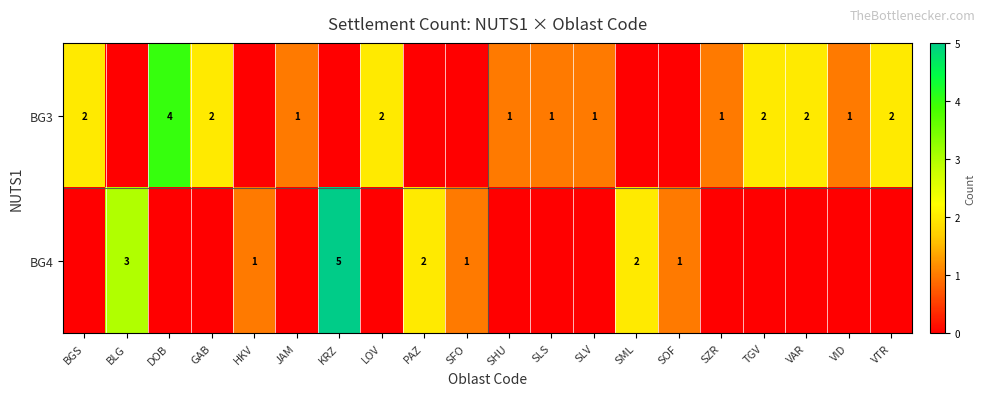

True or false: BG3 has a value of 3 at TGV.

False